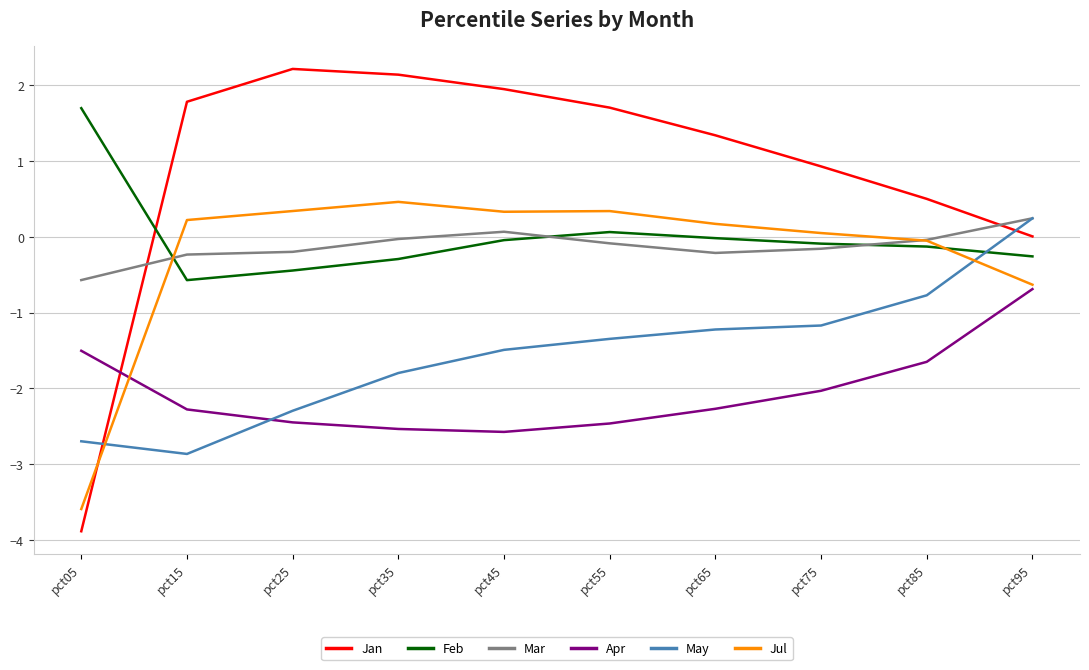

Is the value of Jan at pct35 greater than the value of Jul at pct95?

Yes